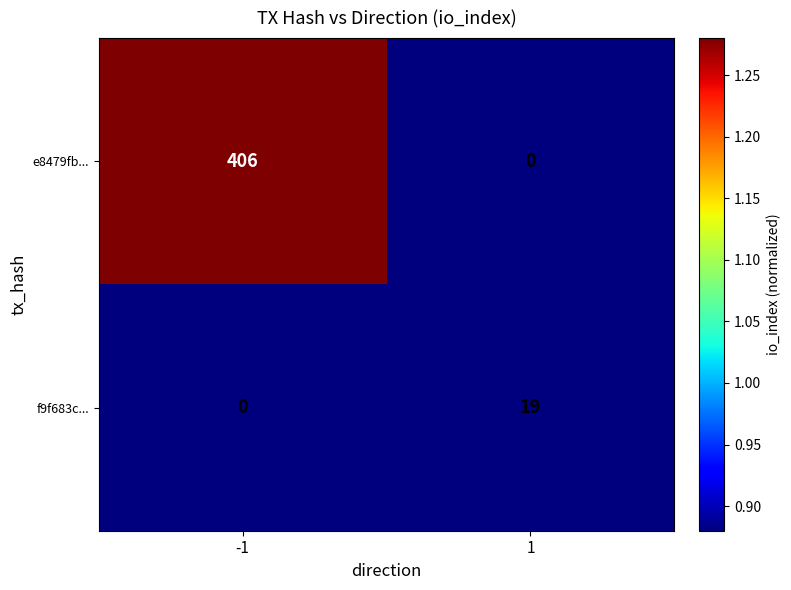

True or false: f9f683c... has a value of 19 at 1.

True